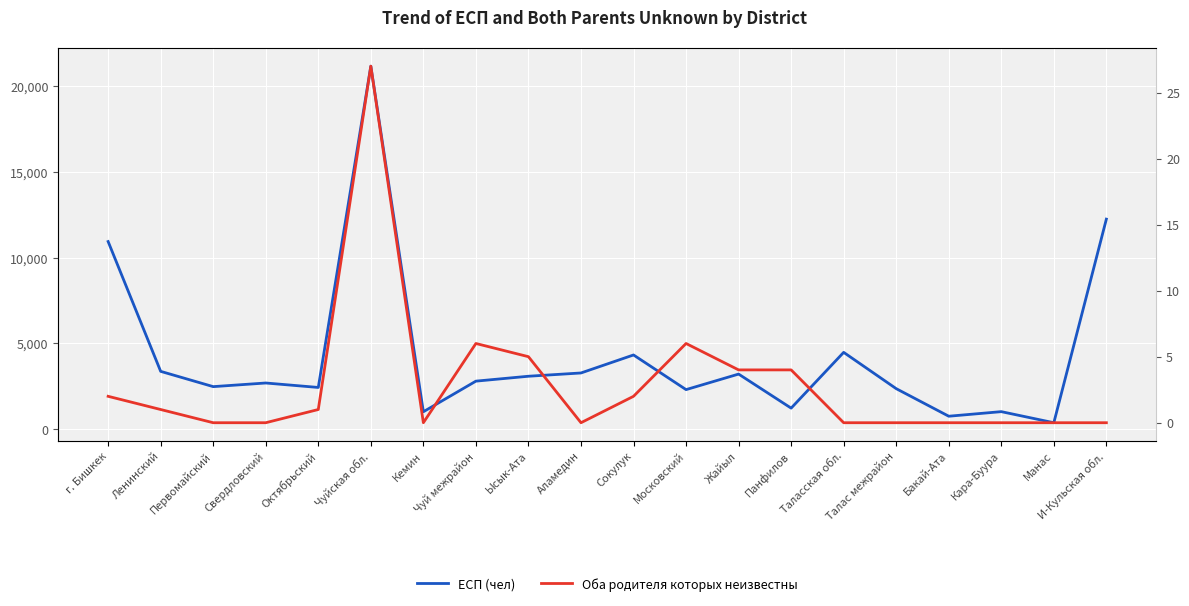

Between Кара-Буура and Кемин, which is larger?

Кара-Буура